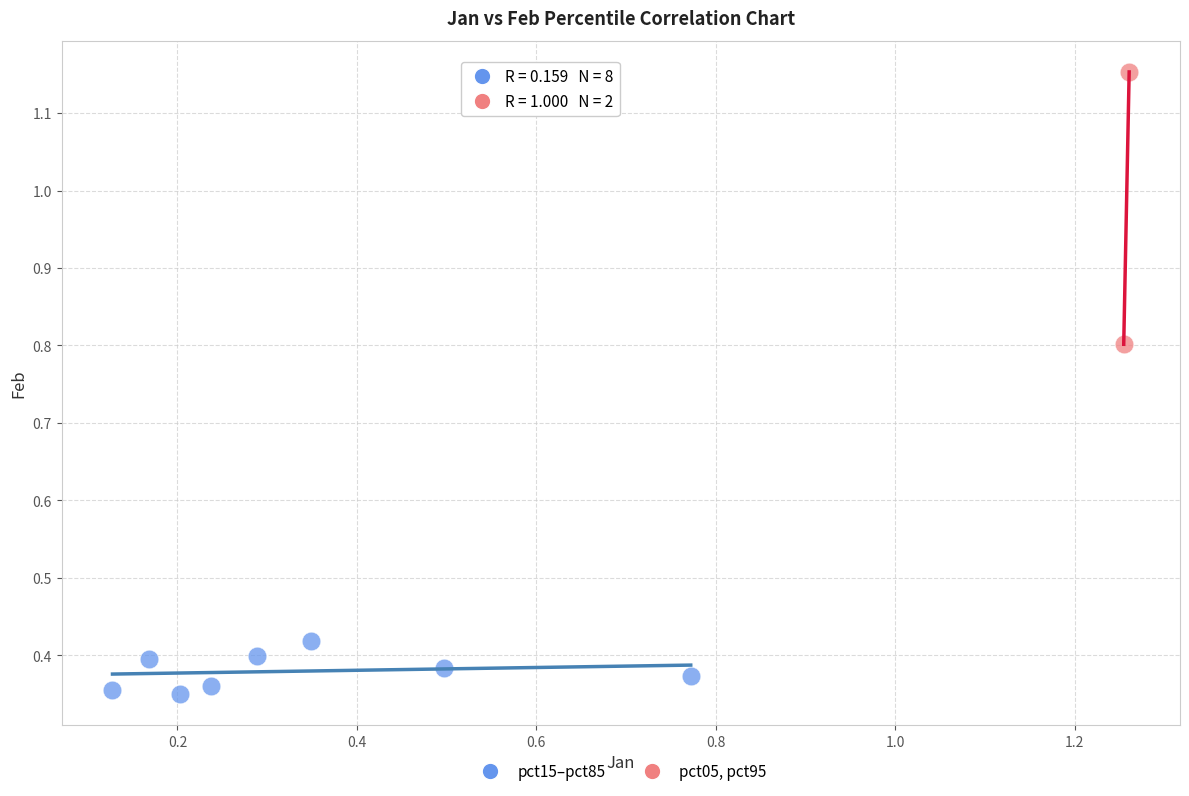

What are all the series names shown in the legend?

pct15–pct85, pct05, pct95